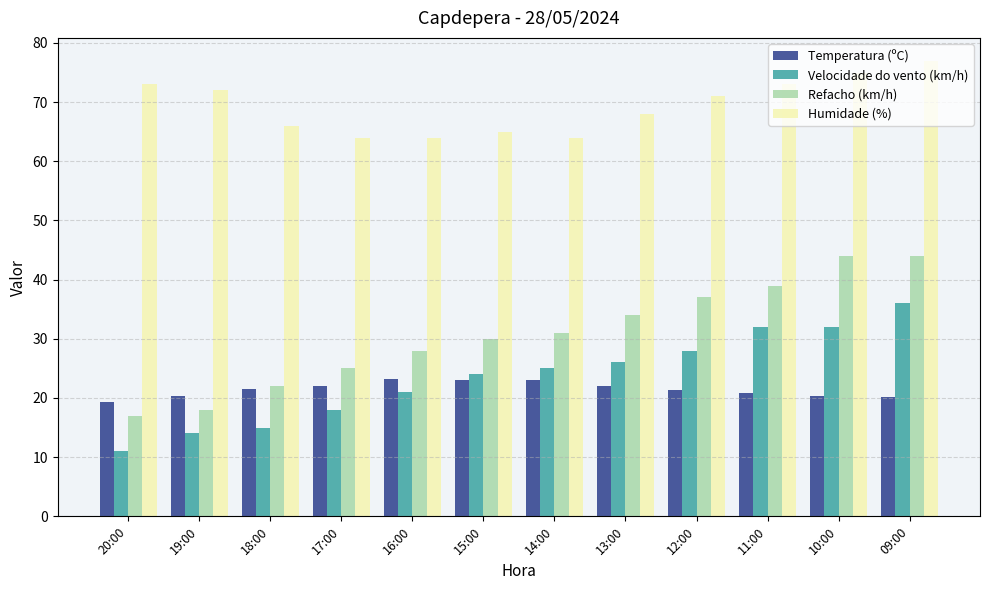

What are all the series names shown in the legend?

Temperatura (ºC), Velocidade do vento (km/h), Refacho (km/h), Humidade (%)